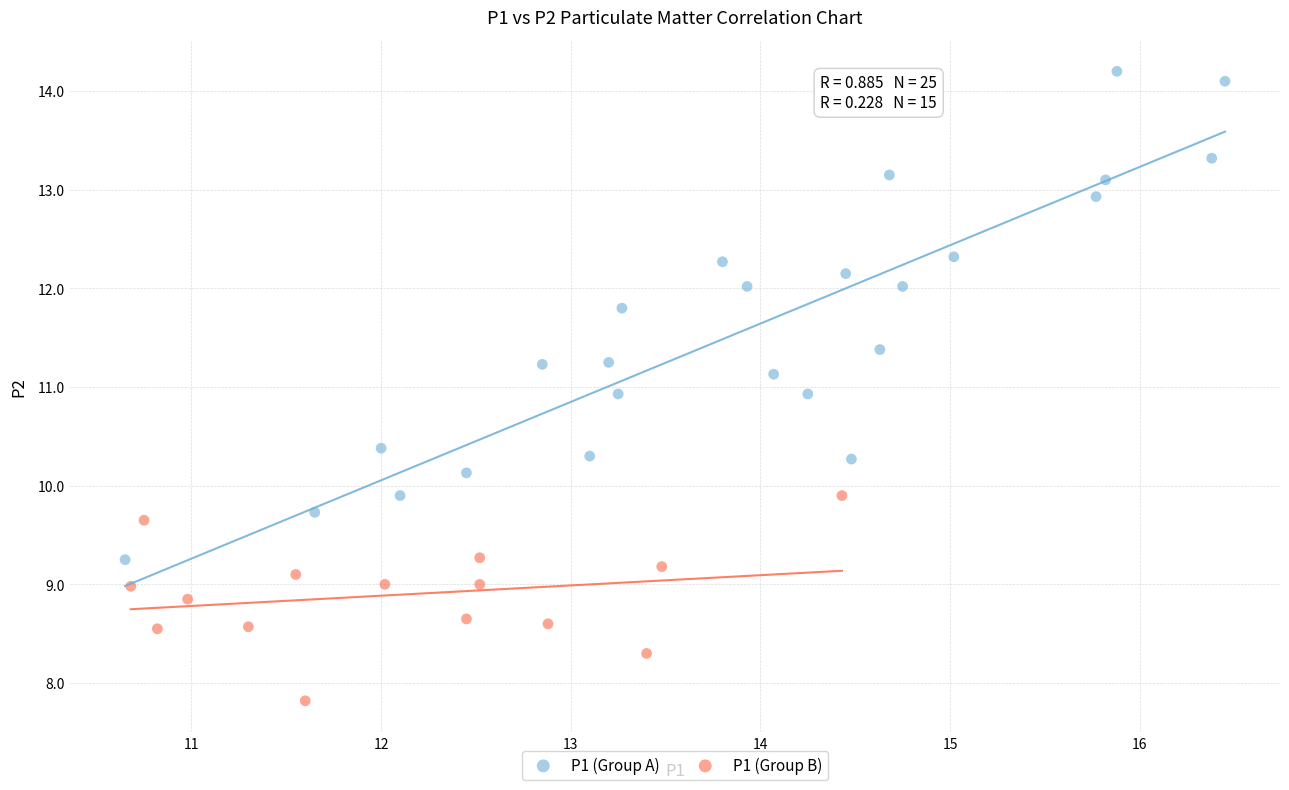

Which series contains the highest Y value?

P1 (Group A)